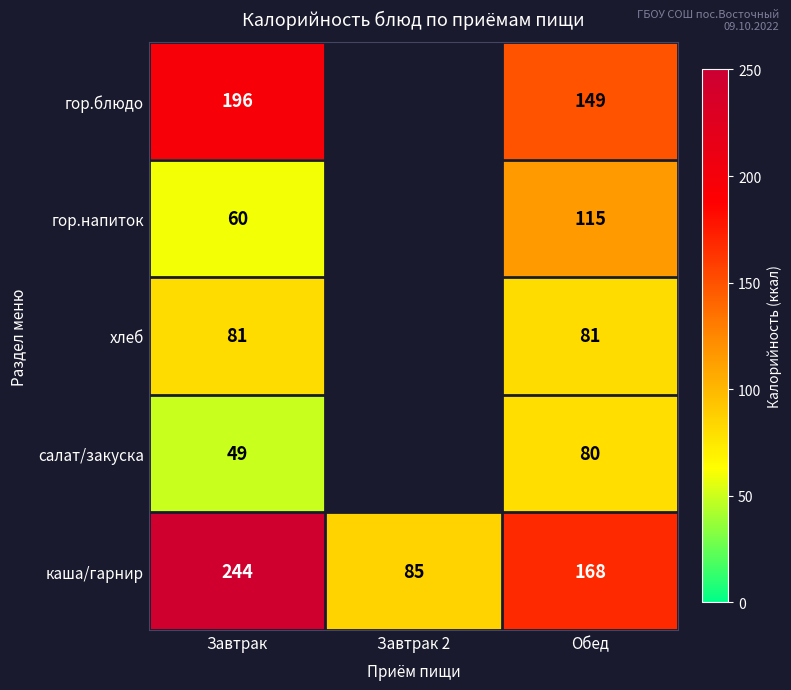

What is the total value across all series at Обед?

593